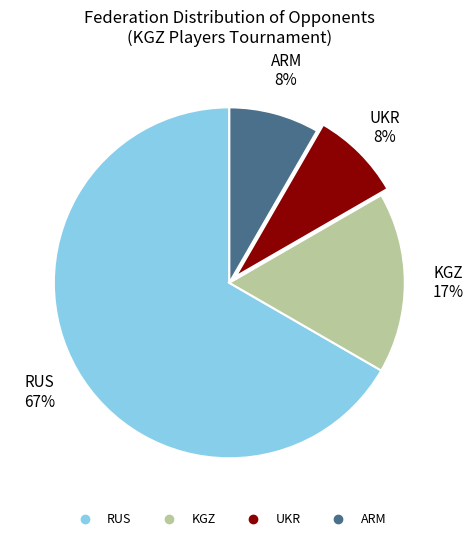

Which slice is the largest?

RUS